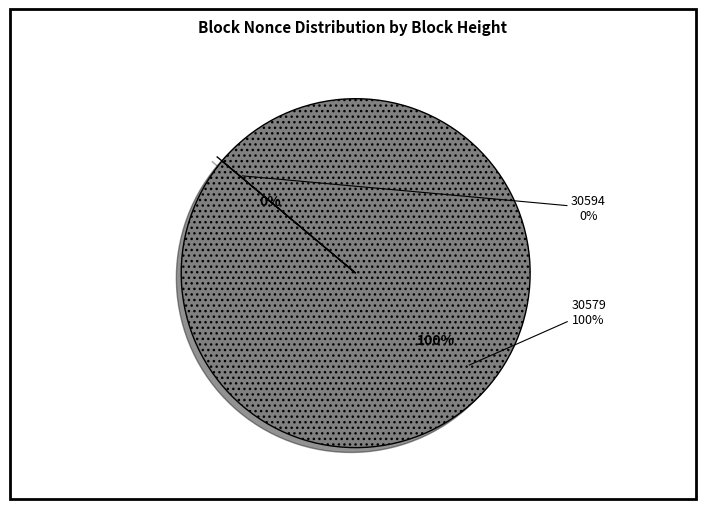

What percentage do 30594 and 30579 together represent?

100.0%